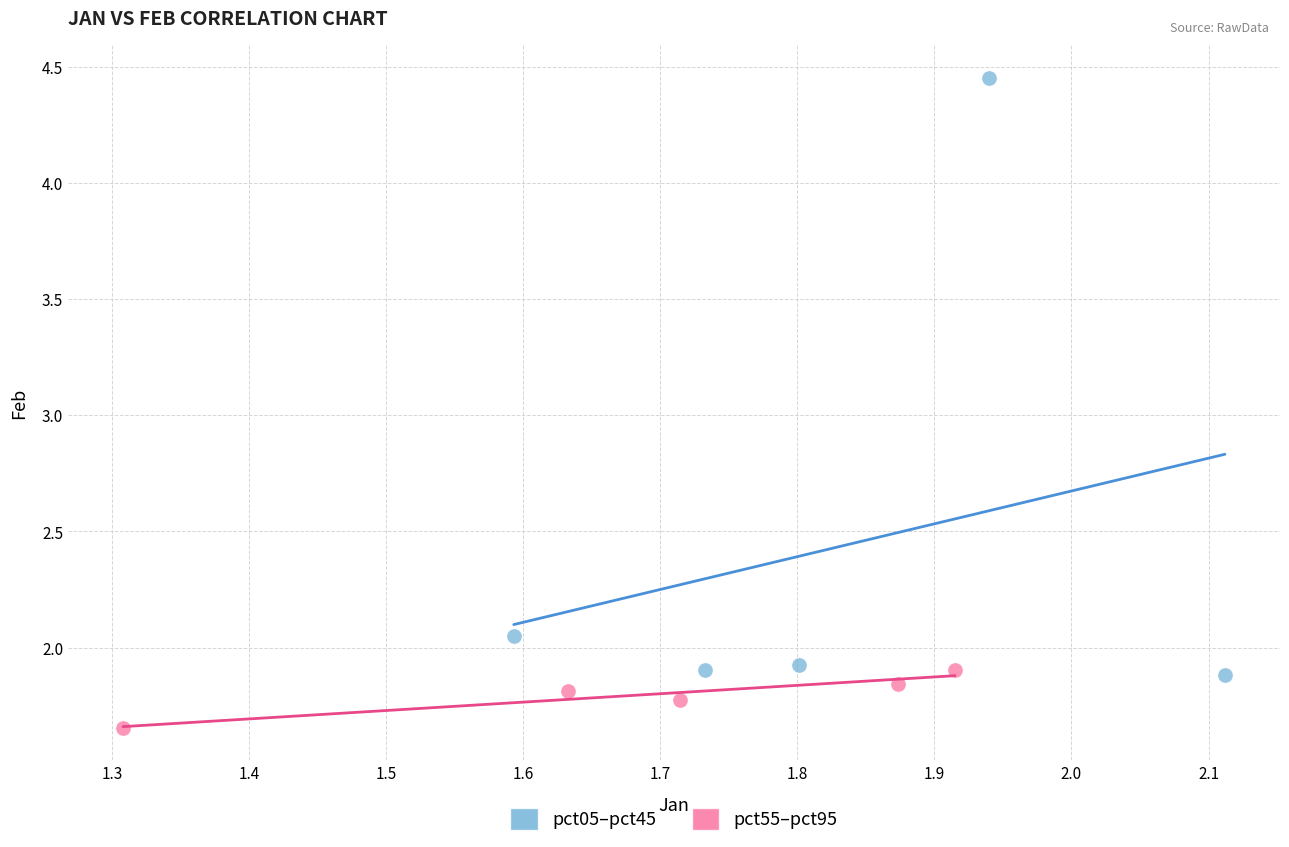

Which series reaches the minimum Y coordinate?

pct55–pct95